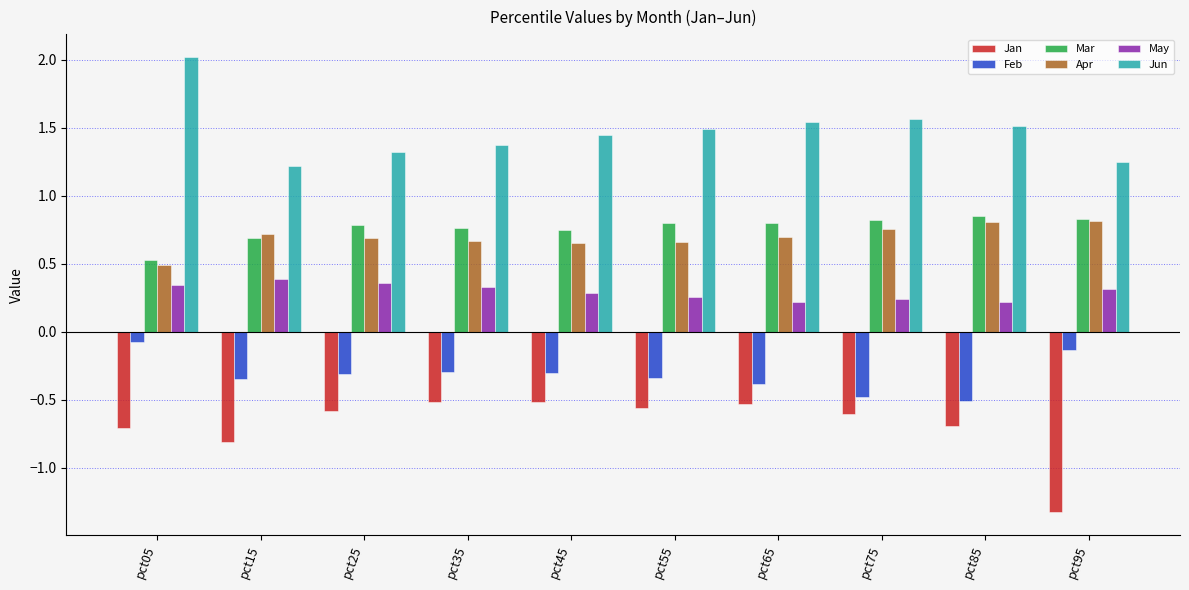

What is the smallest value displayed?

-1.3